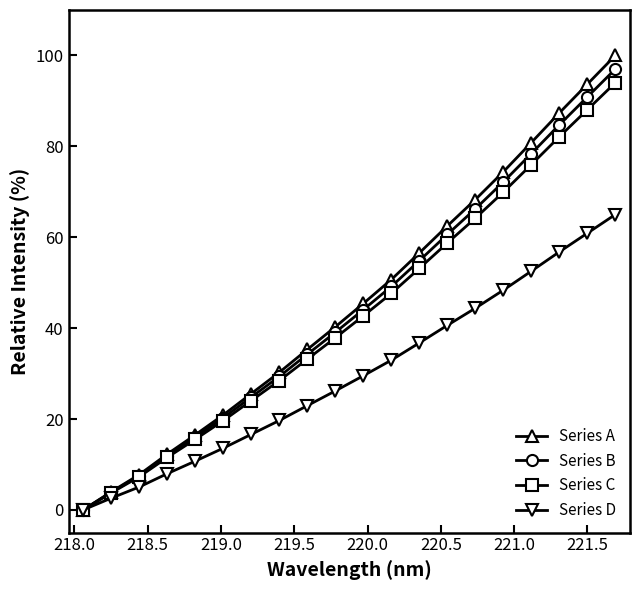

What are all the series names shown in the legend?

Series A, Series B, Series C, Series D